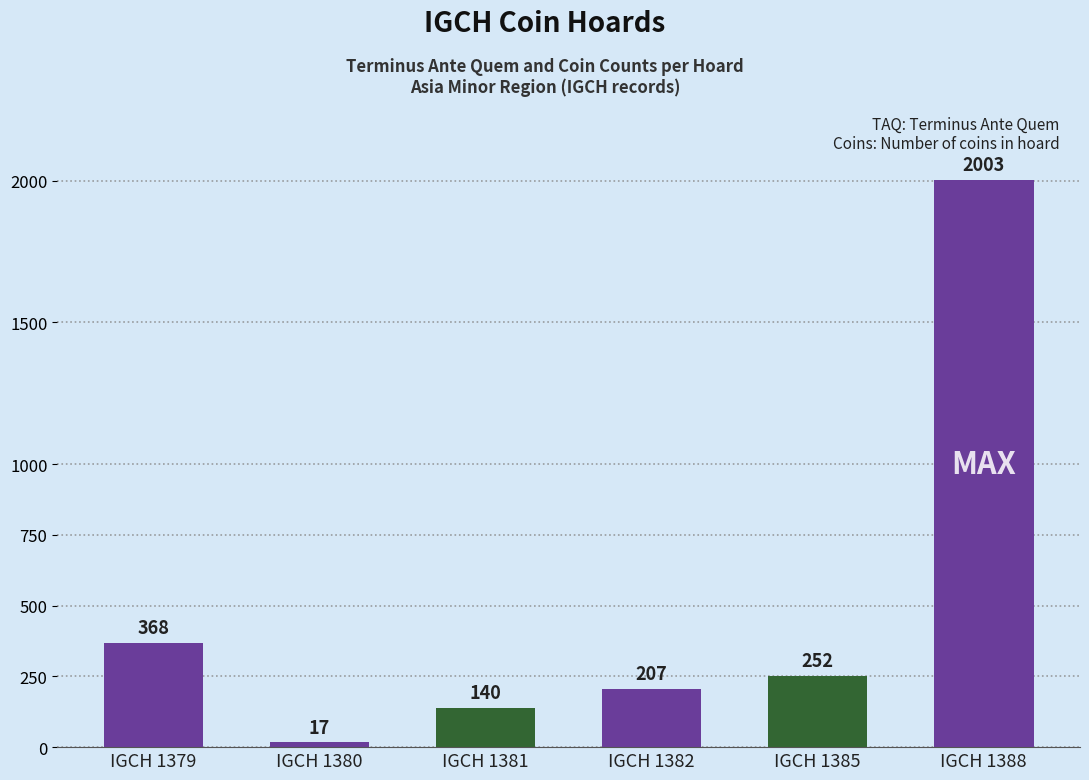

At which label is the value closest to 1010?

IGCH 1379